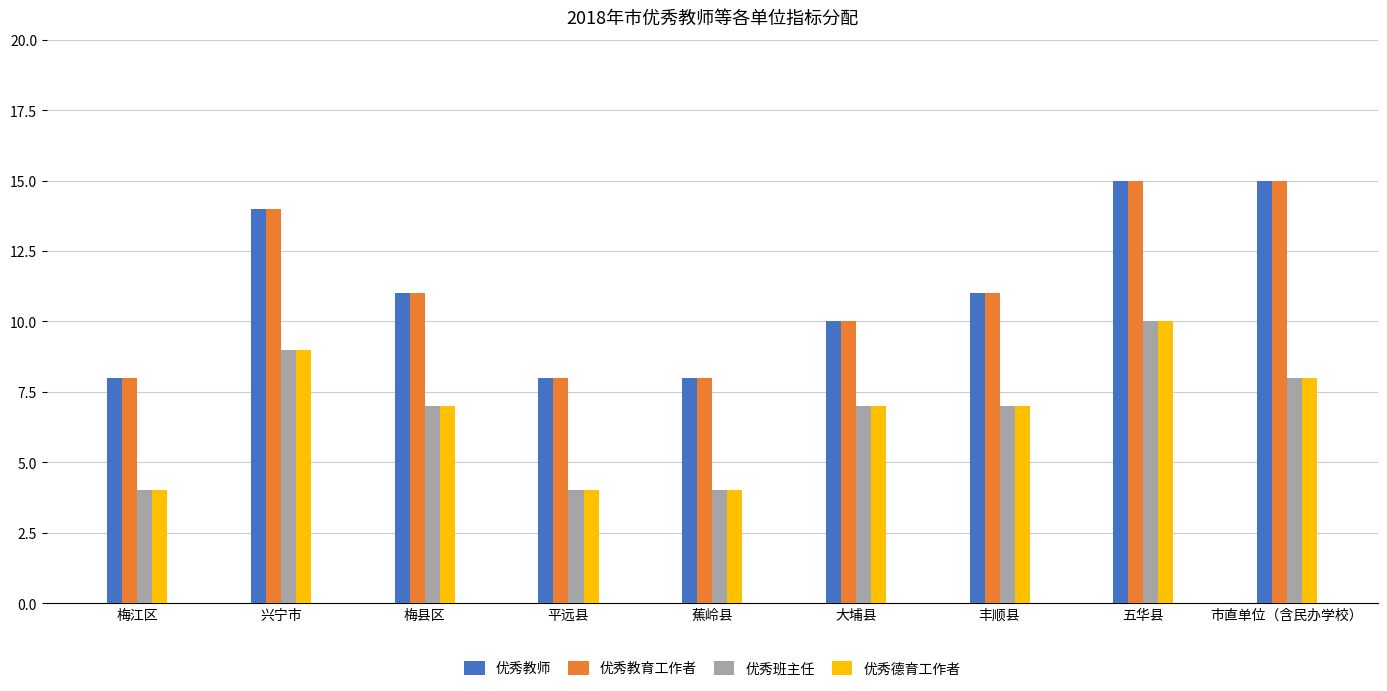

Reading left to right, what are all the values shown in this chart?

优秀教师: 梅江区=8	兴宁市=14	梅县区=11	平远县=8	蕉岭县=8	大埔县=10	丰顺县=11	五华县=15	市直单位（含民办学校）=15
优秀教育工作者: 梅江区=8	兴宁市=14	梅县区=11	平远县=8	蕉岭县=8	大埔县=10	丰顺县=11	五华县=15	市直单位（含民办学校）=15
优秀班主任: 梅江区=4	兴宁市=9	梅县区=7	平远县=4	蕉岭县=4	大埔县=7	丰顺县=7	五华县=10	市直单位（含民办学校）=8
优秀德育工作者: 梅江区=4	兴宁市=9	梅县区=7	平远县=4	蕉岭县=4	大埔县=7	丰顺县=7	五华县=10	市直单位（含民办学校）=8